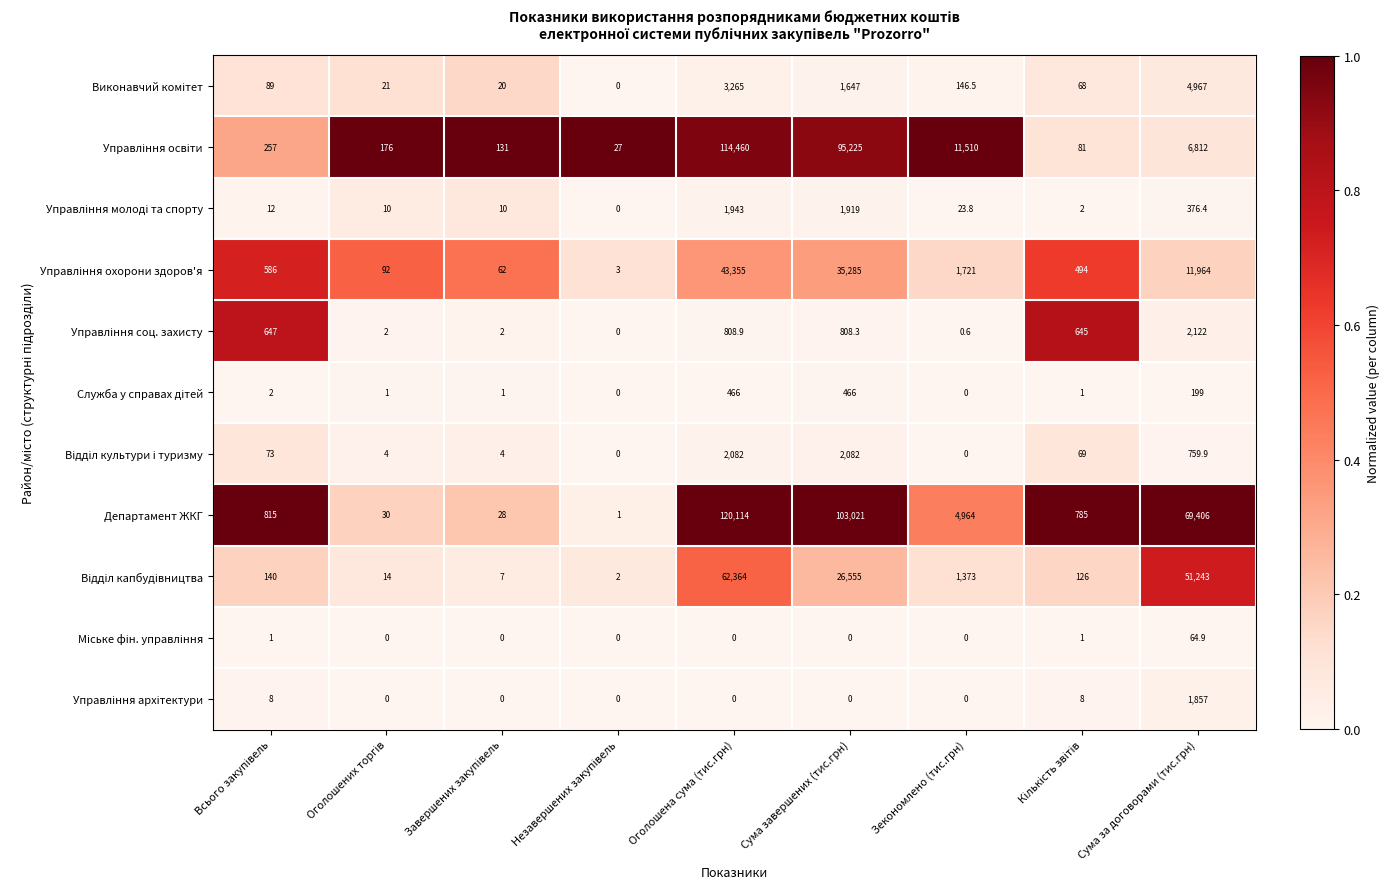

What is the difference between the highest and lowest values at Оголошена сума (тис.грн)?

120114.0